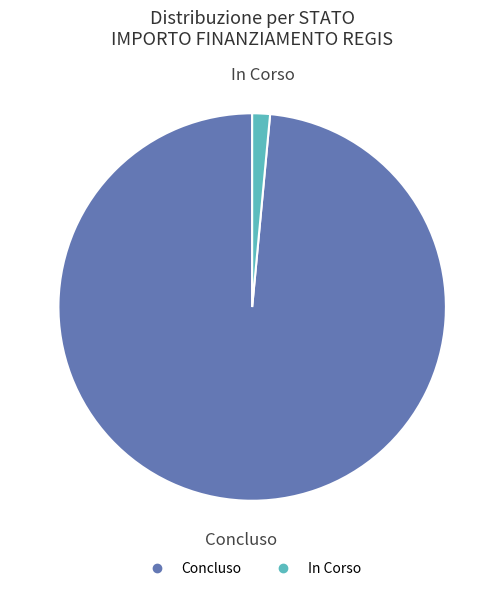

Is there any slice that represents more than half of the pie?

Yes